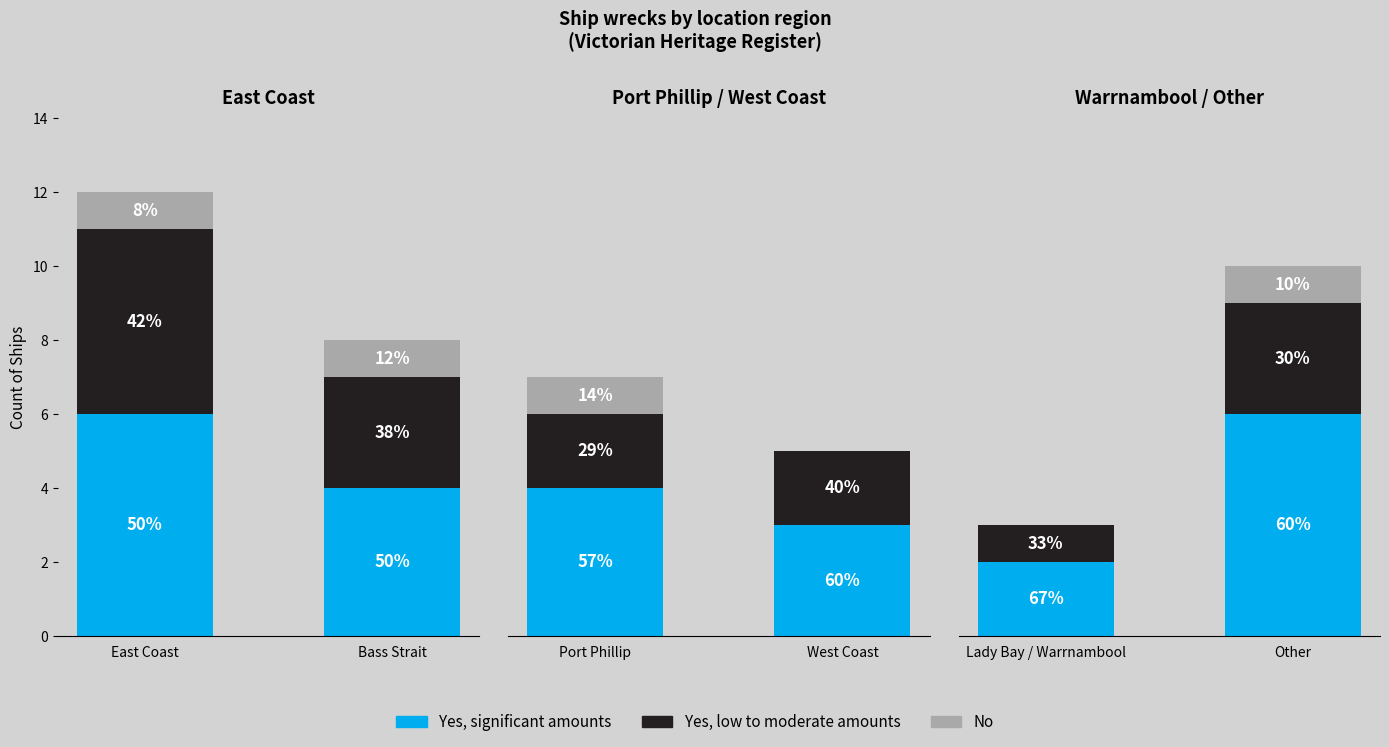

At Other, list the series in order from smallest to largest.

No, Yes, low to moderate amounts, Yes, significant amounts